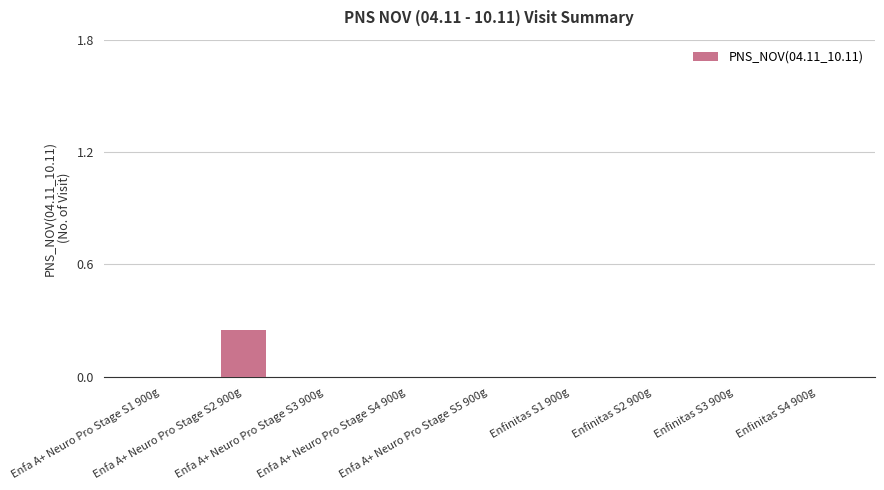

How many categories are shown in the chart?

9